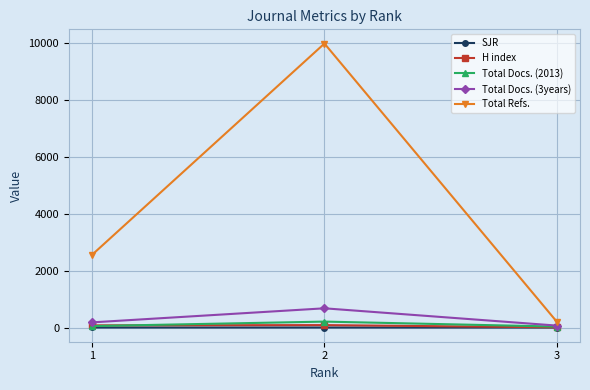

Does the chart have visible grid lines?

Yes